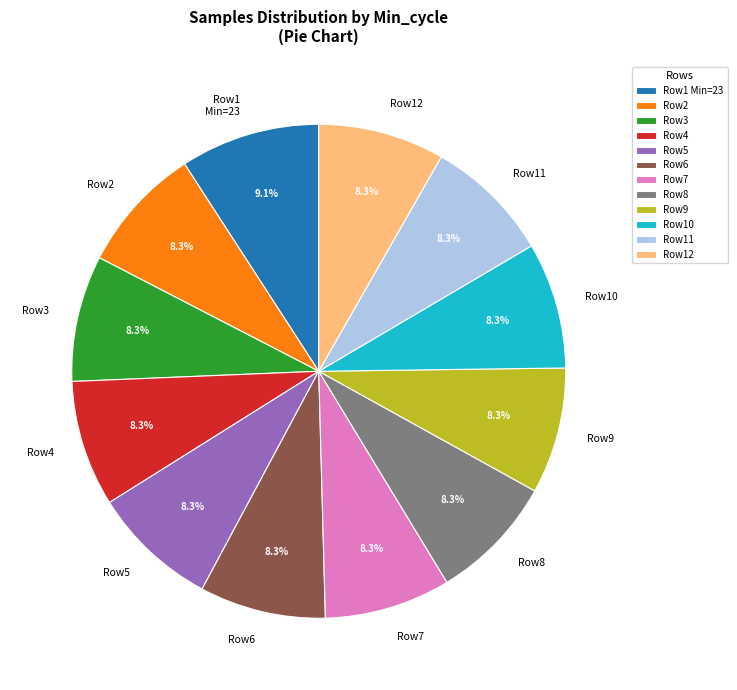

How many slices are in this pie chart?

12